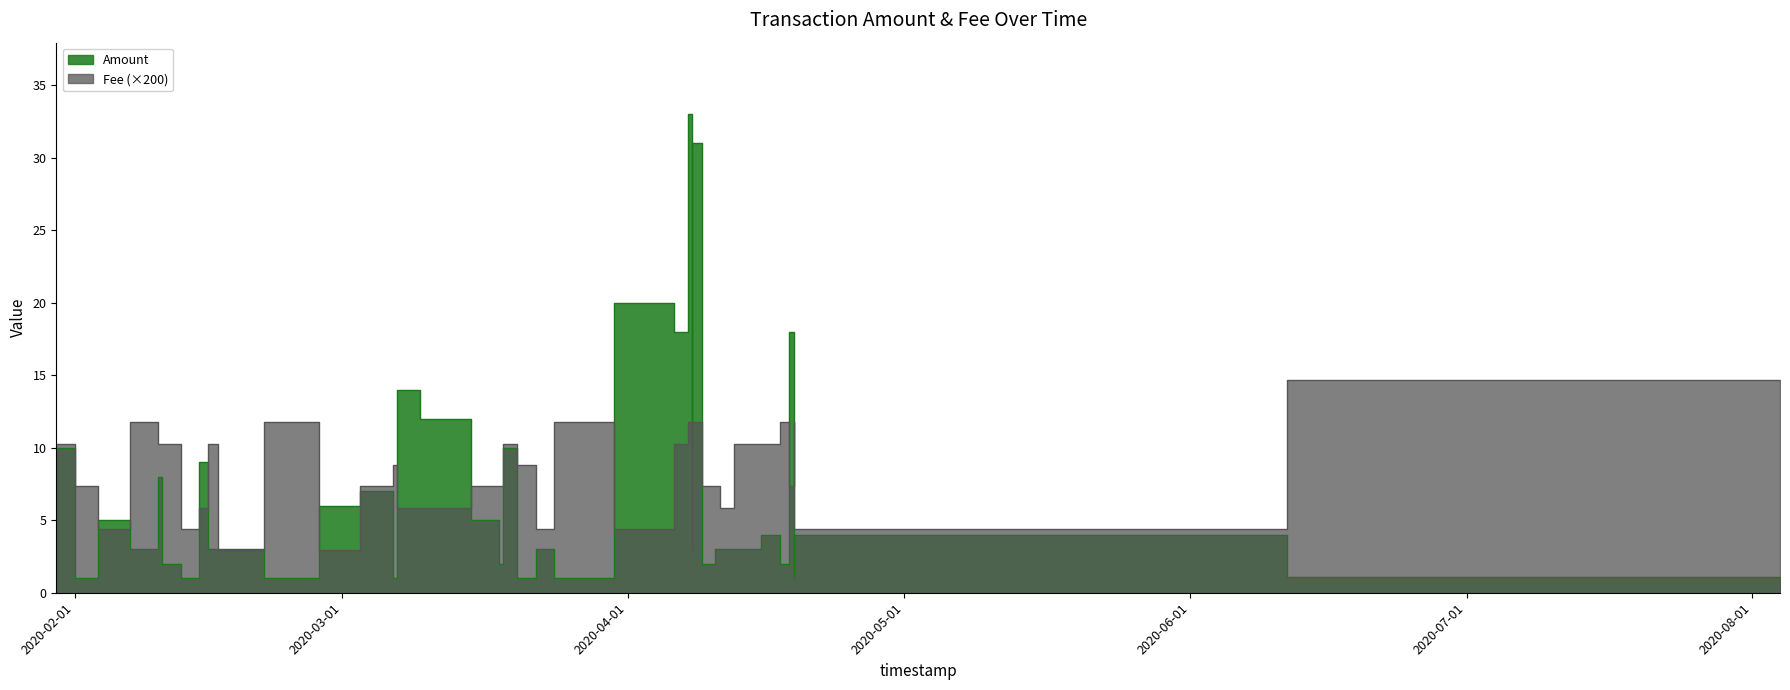

What is the difference between the maximum and second lowest values in the Amount series?

32.0